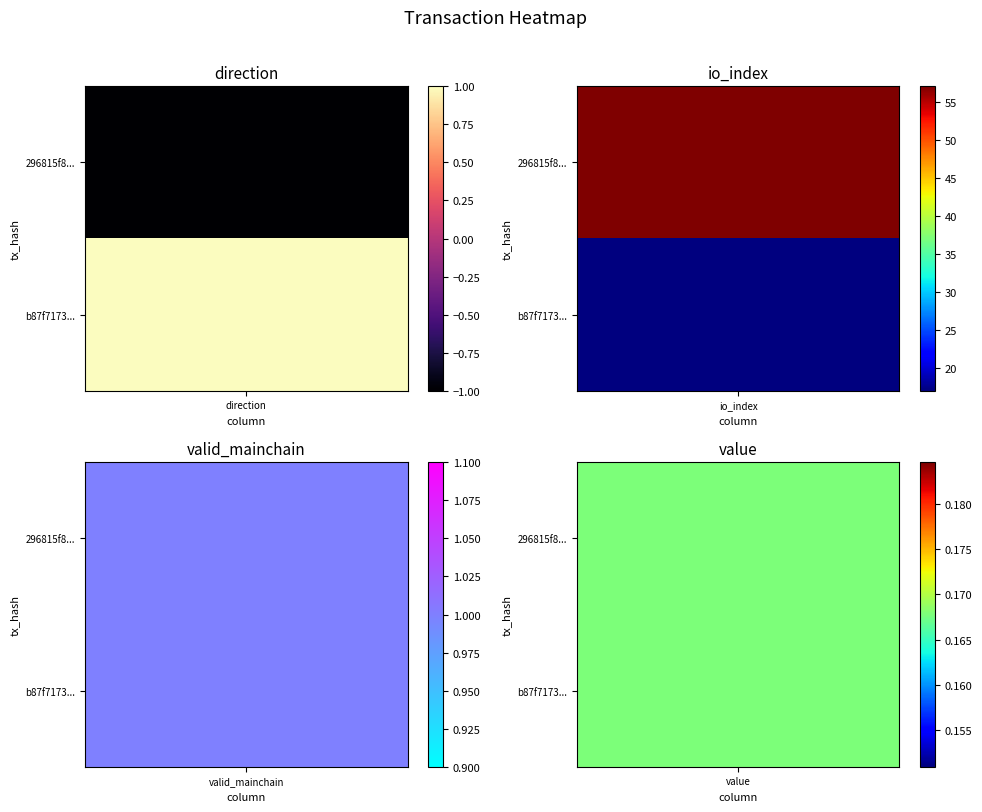

What is the approximate value of 296815f8afe54a8ee49a4d55a4bf1fdc7ef51ff at 1?

57